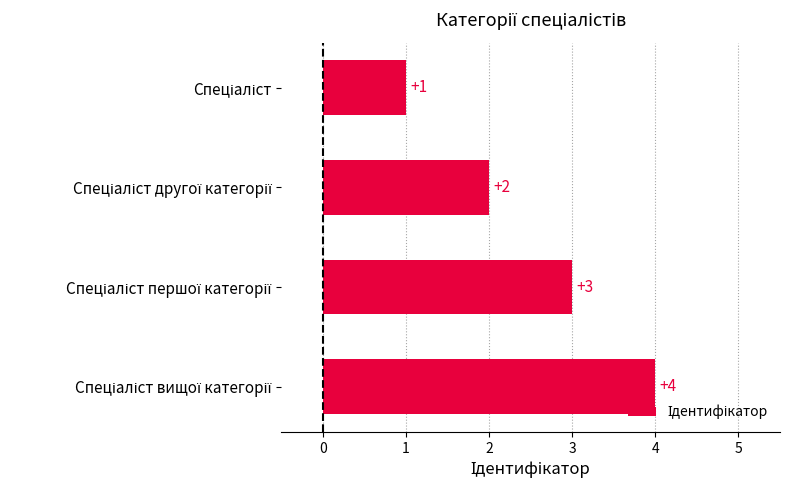

What is the value of the 3rd bar from the top?

3